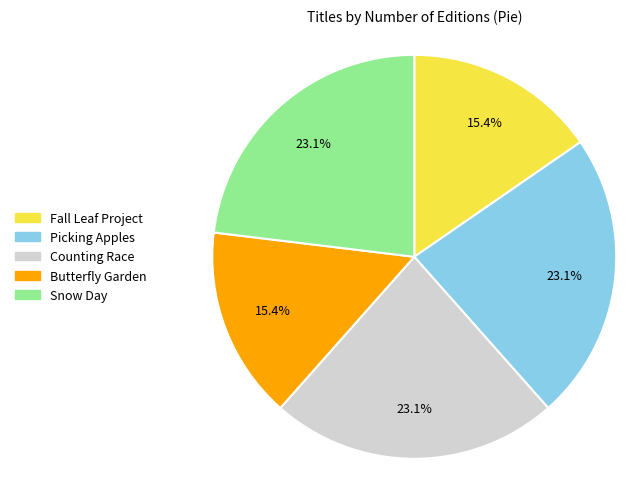

Is there any slice that represents more than half of the pie?

No